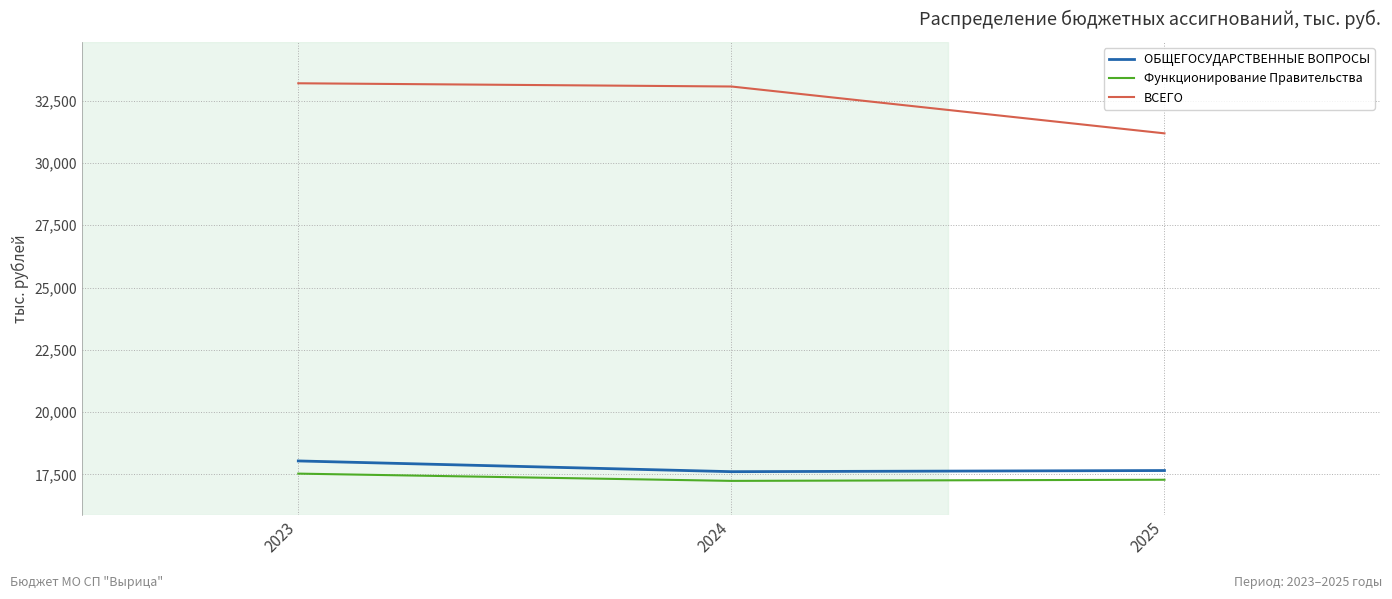

What is the difference between the ОБЩЕГОСУДАРСТВЕННЫЕ ВОПРОСЫ values at 2025 and 2023?

384.8